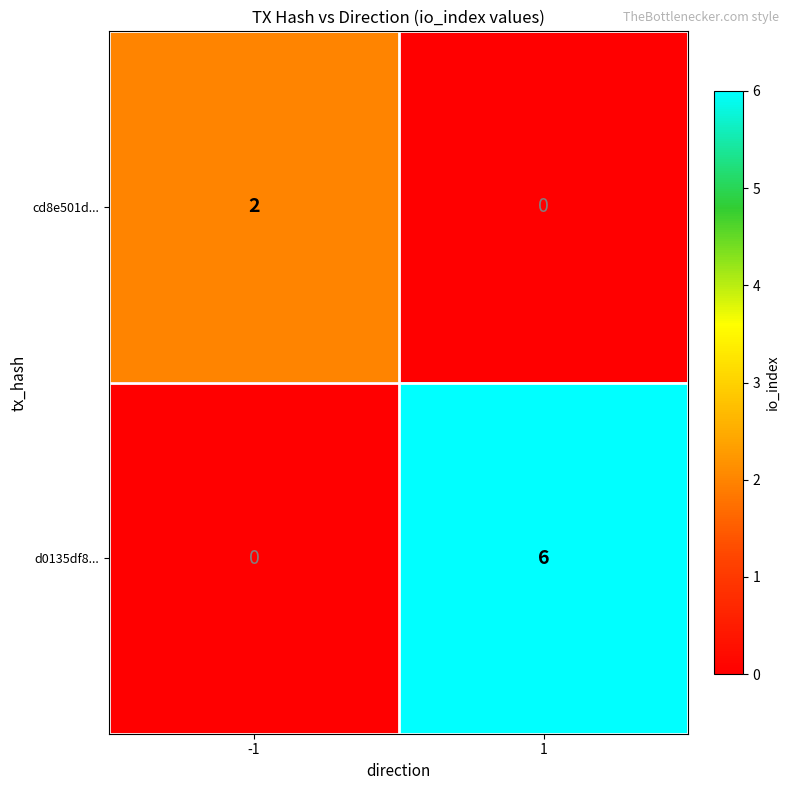

How many positive values does the d0135df8... series have?

1